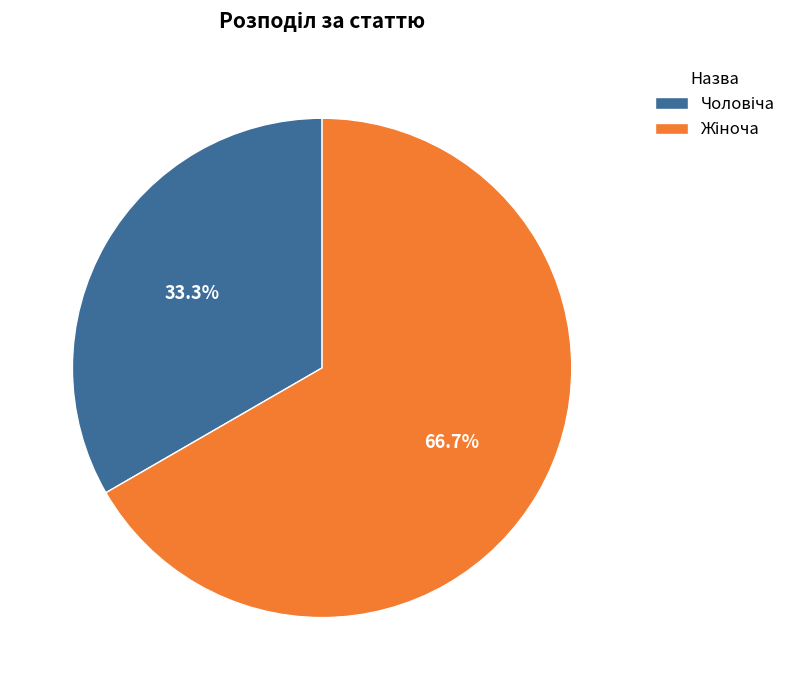

Count the number of slices in the pie.

2